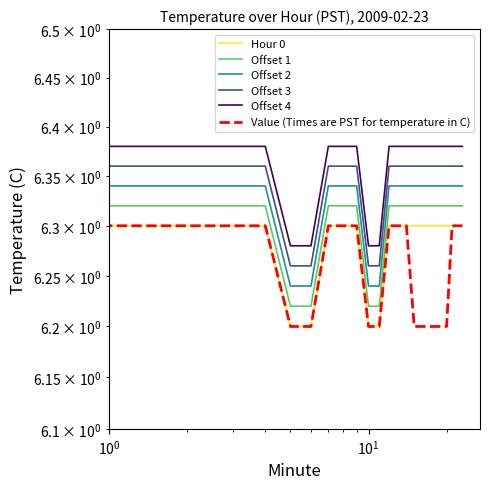

What is the difference between the maximum and minimum values in the Hour 0 series?

0.1